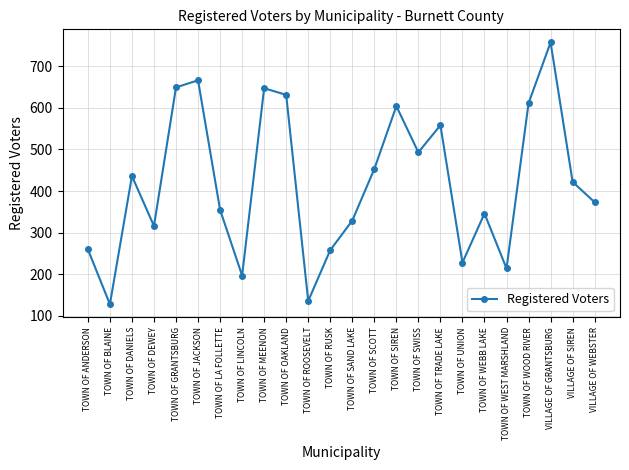

What is the smallest value displayed?

128